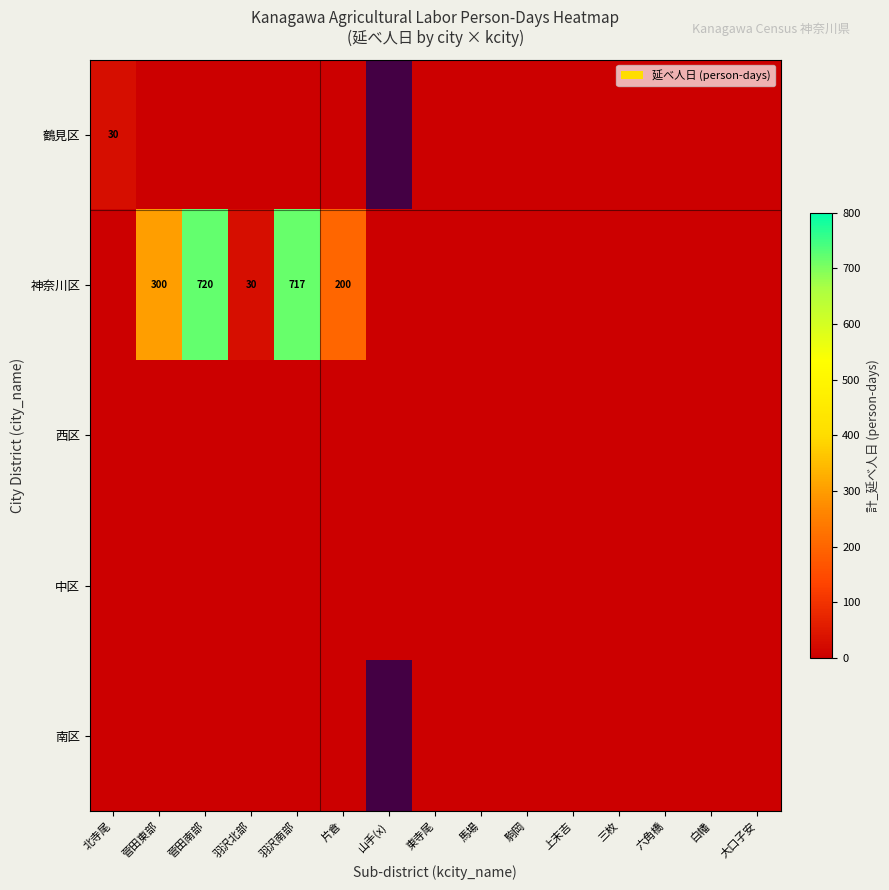

Is the value of 神奈川区 at 北寺尾 greater than the value of 西区 at 馬場?

No